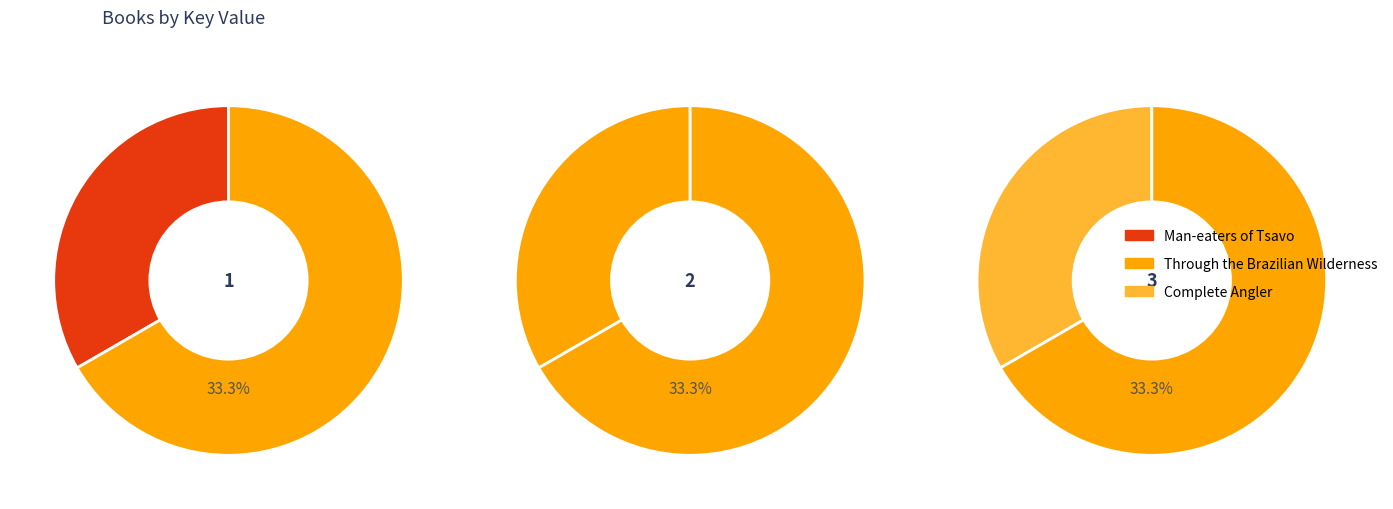

How many slices are in this pie chart?

3